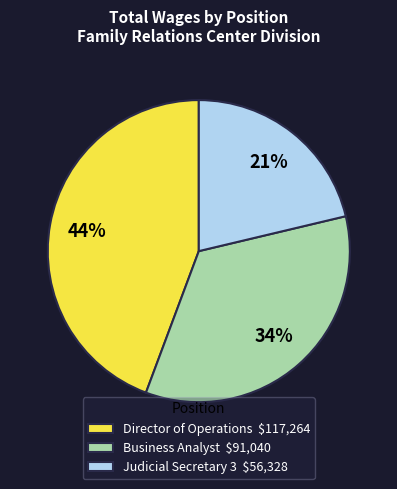

To the nearest percent, what is the combined percentage of Business Analyst and Director of Operations?

79%